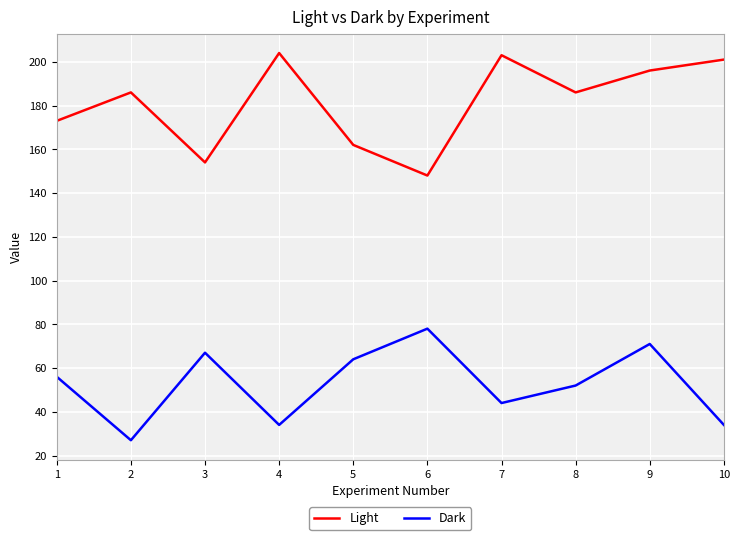

At which category is the sum across all series the highest?

9